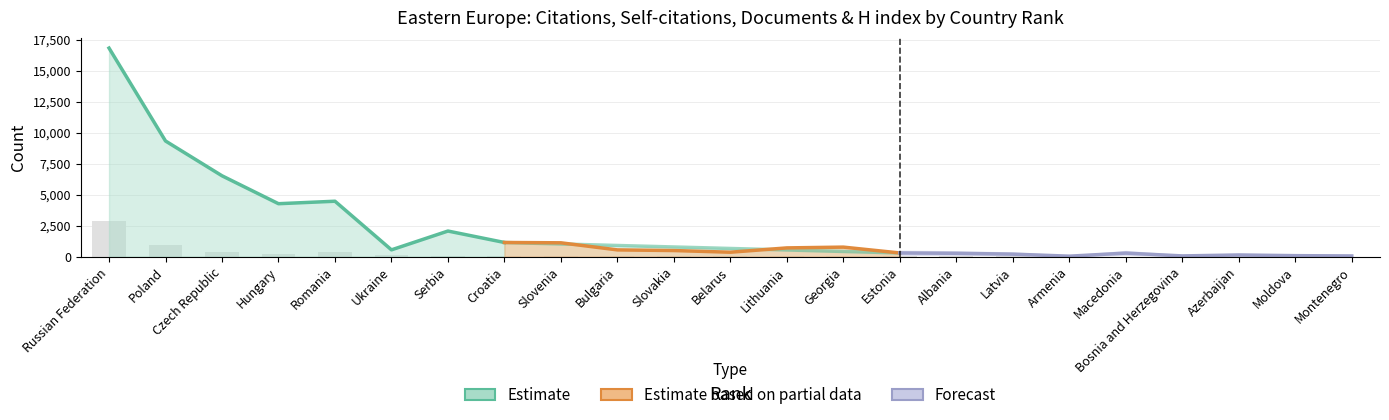

How many values in the Documents series are below 29?

11